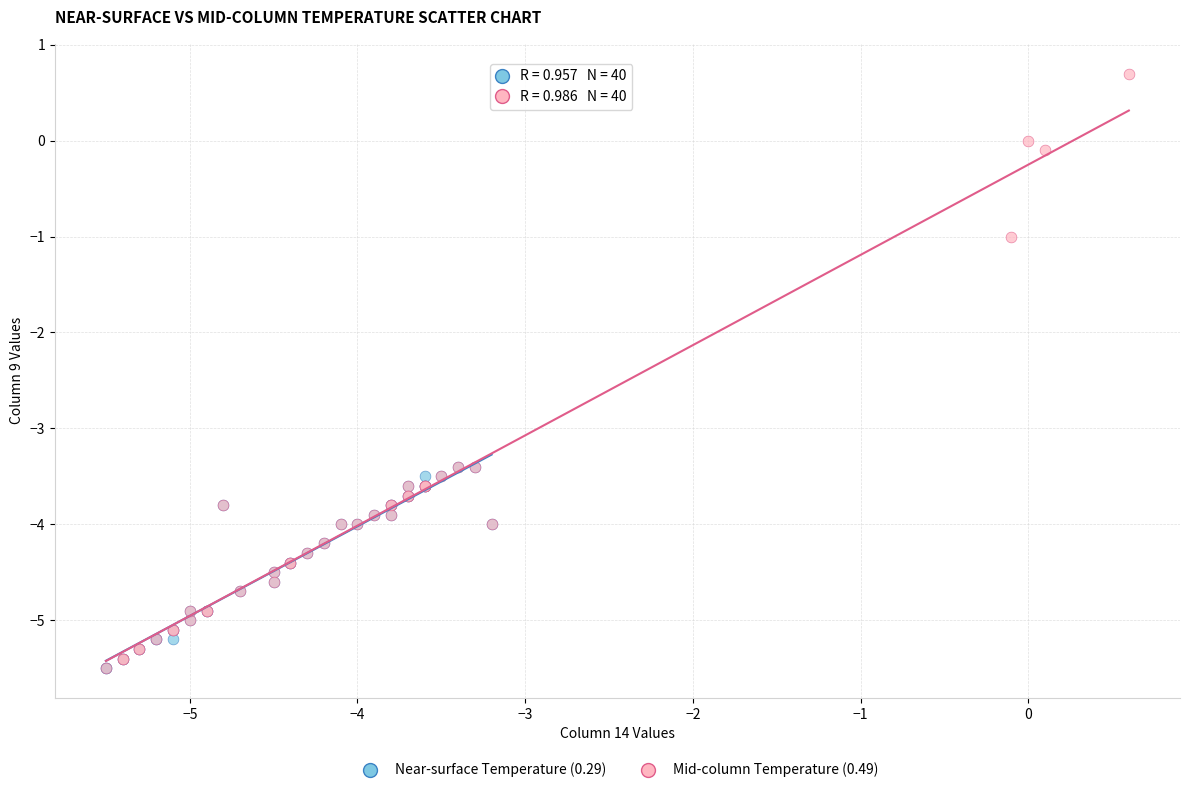

Which series has the widest spread of Y values?

Mid-column Temperature (0.49)